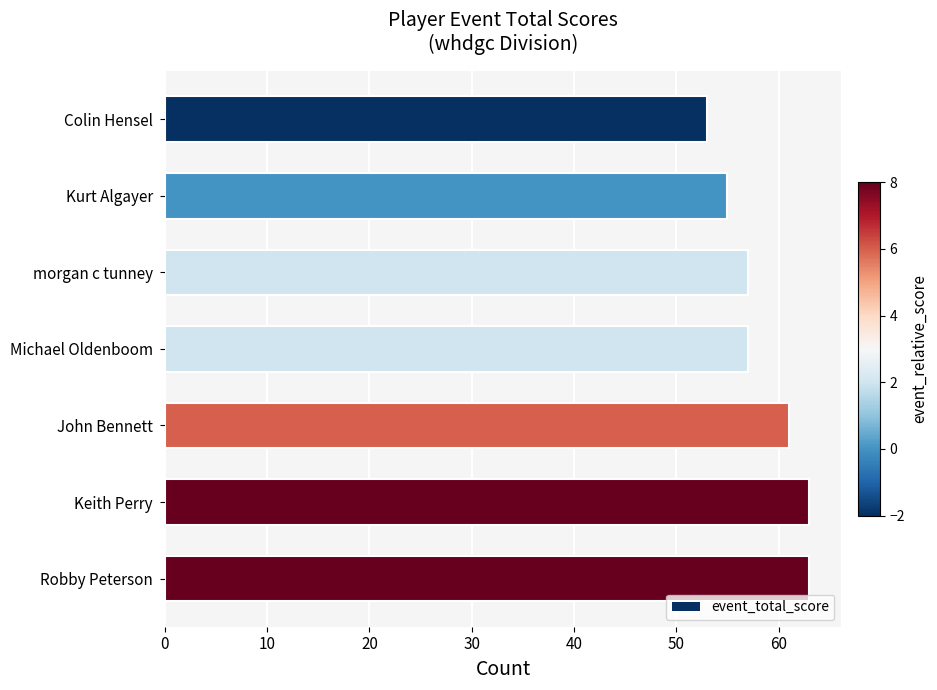

Is it true that the value at Robby Peterson is 39?

False